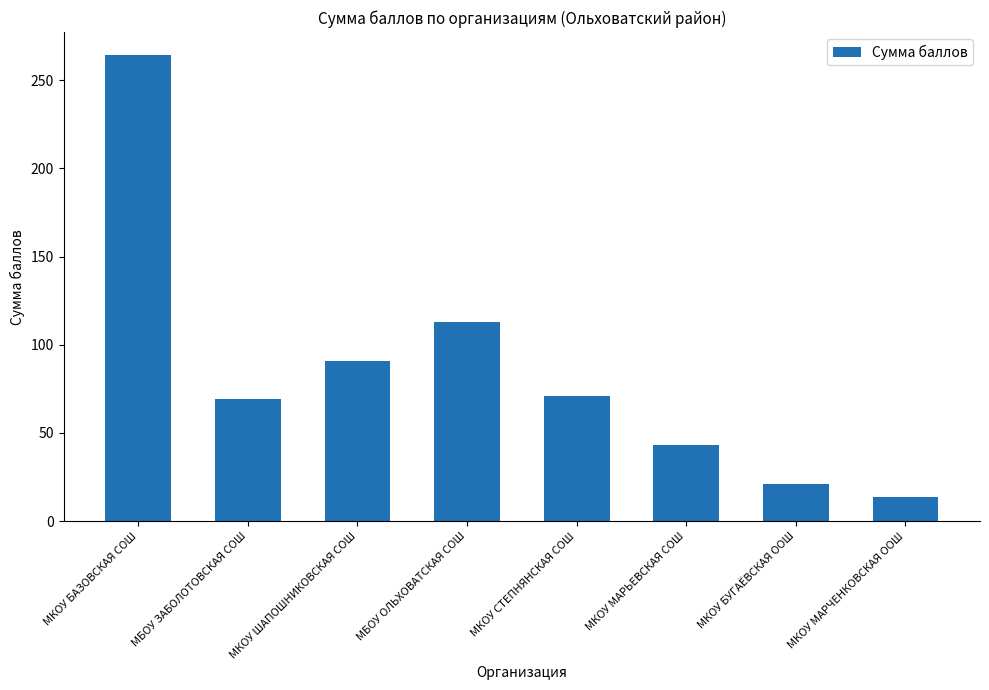

True or false: the data shows 58 at МКОУ МАРЬЕВСКАЯ СОШ.

False